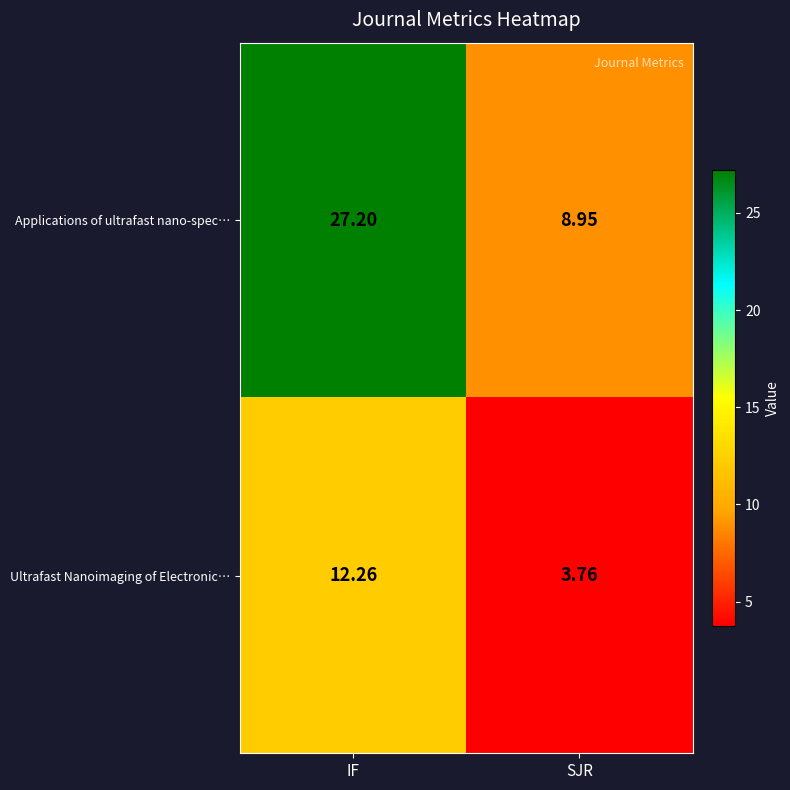

At which label does Applications of ultrafast nano-spec… reach its minimum?

SJR